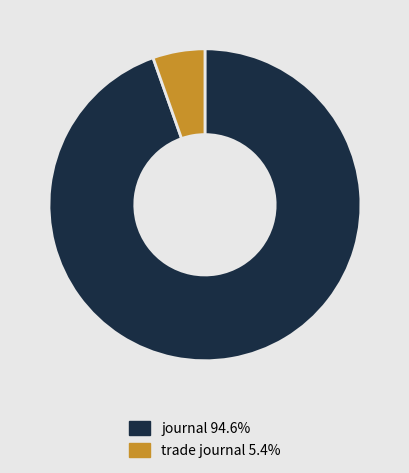

Do journal 94.6% and trade journal 5.4% together represent more than half of the pie?

Yes